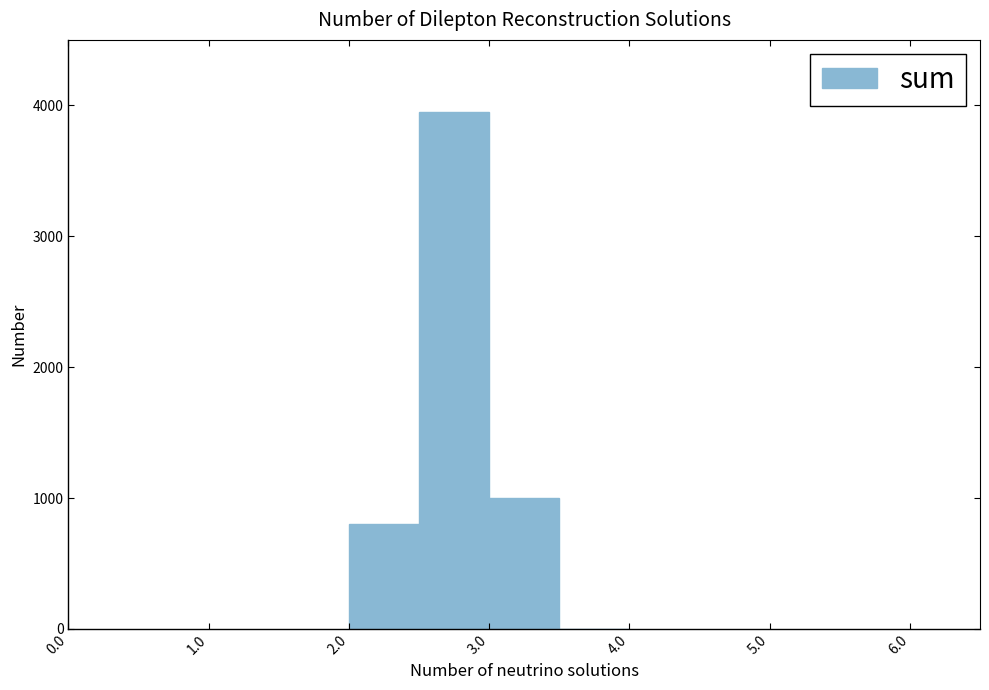

Over which range of the x-axis is the bar tallest?

2.5 to 3.0